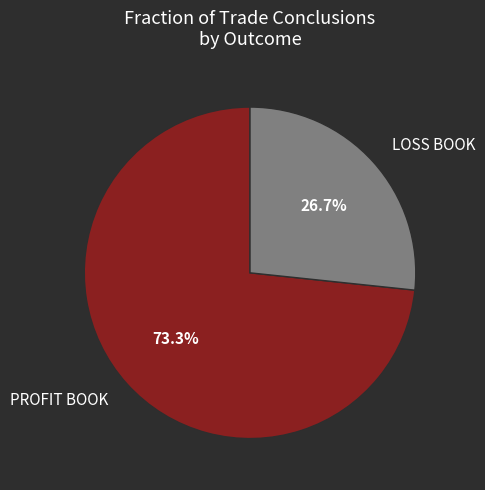

Combined, what portion of the pie is PROFIT BOOK and LOSS BOOK?

100.0%